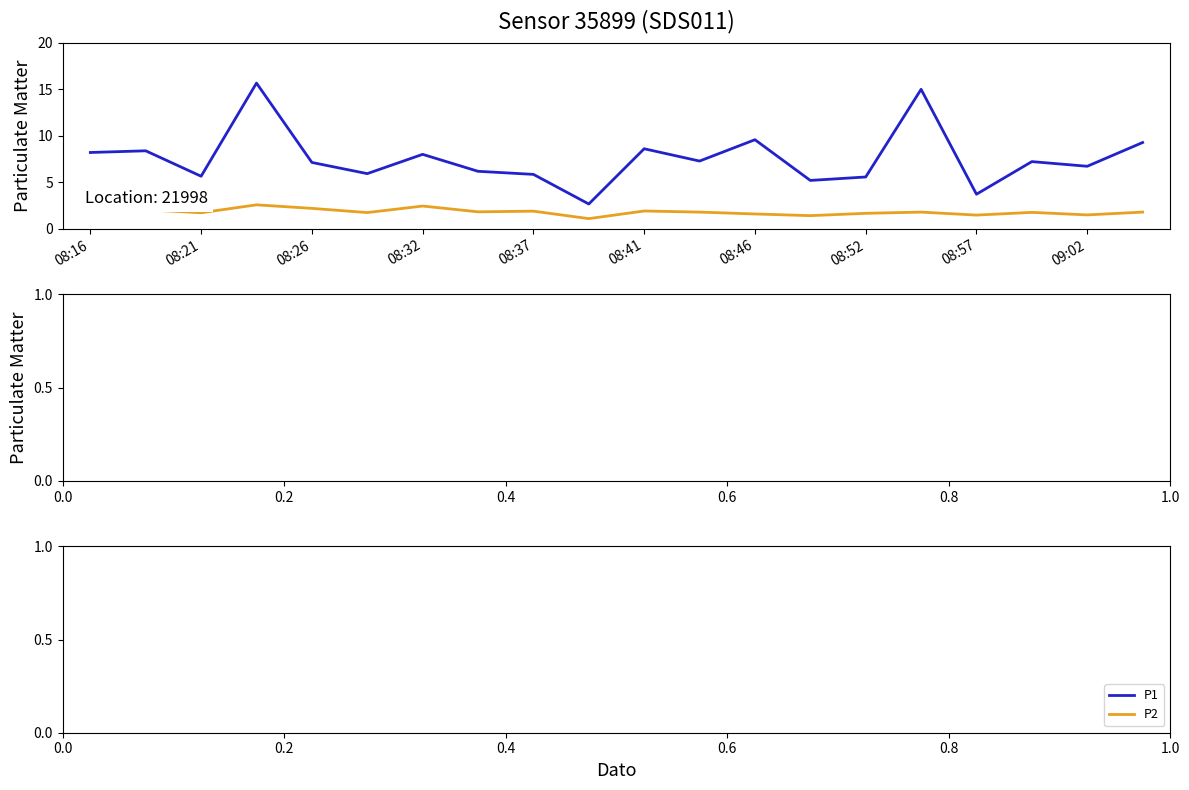

What is the maximum value shown in the chart?

15.7